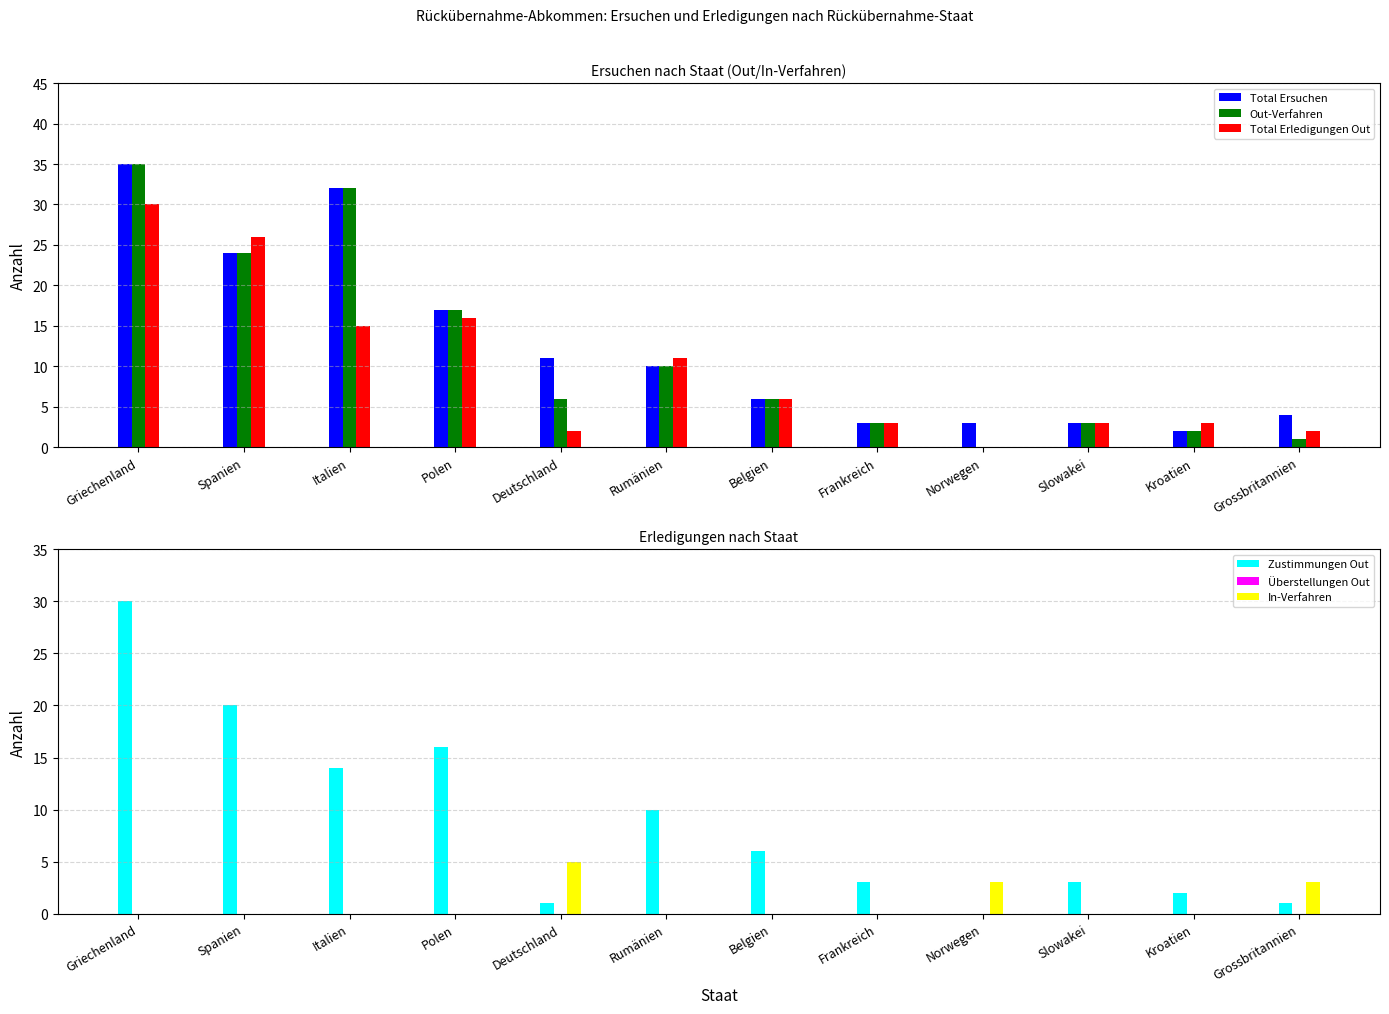

How many values in the In-Verfahren series exceed 0?

3